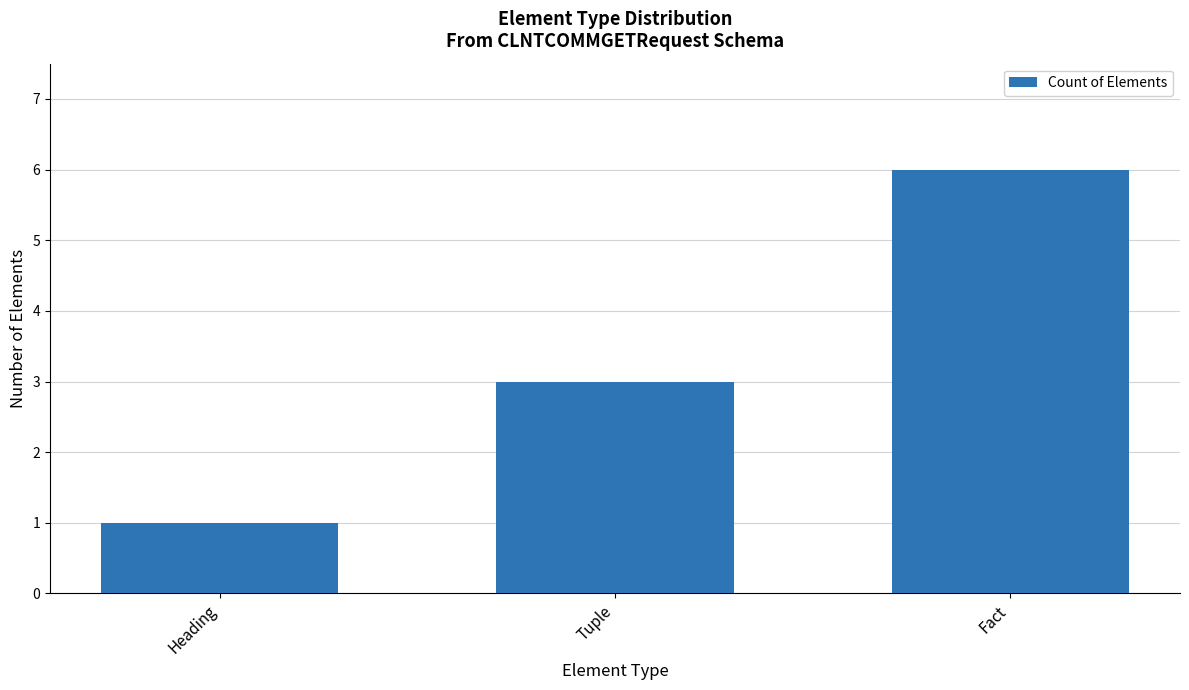

Rank the categories by value from highest to lowest.

Fact, Tuple, Heading